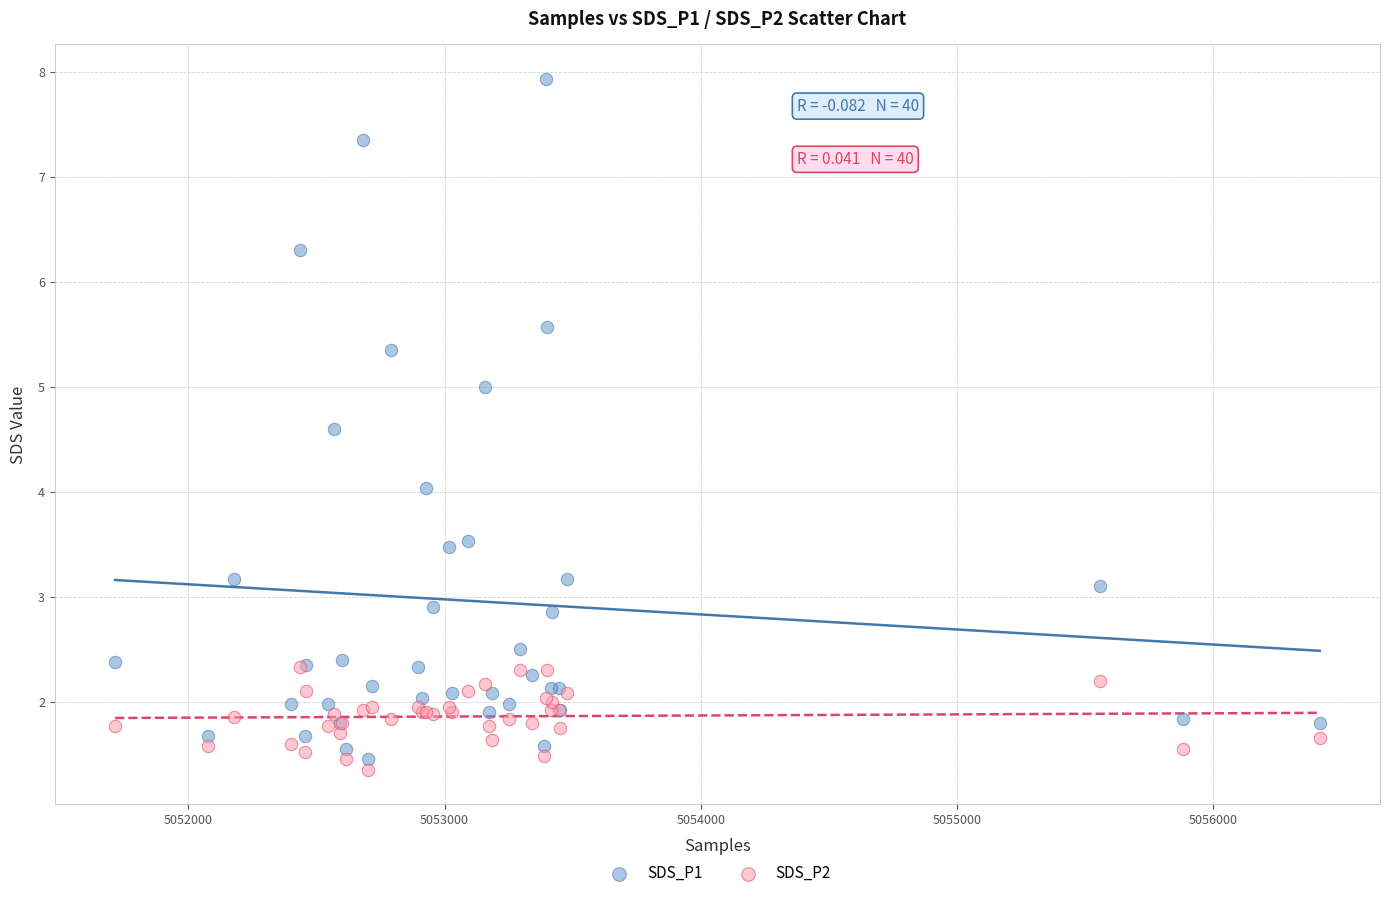

Which series reaches the maximum Y coordinate?

SDS_P1